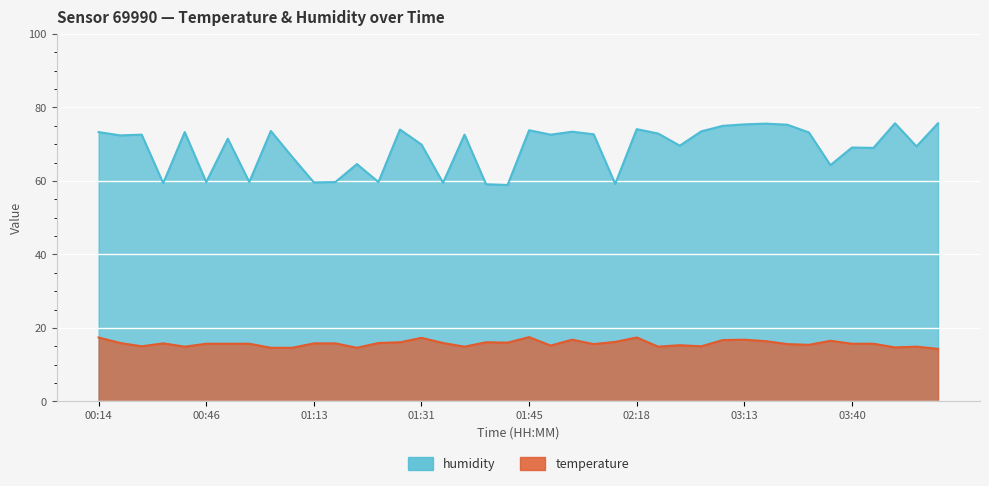

Is it true that humidity equals 14.8 at 00:49?

False